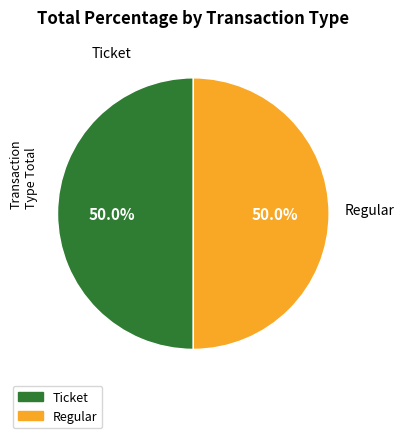

To the nearest percent, what is the average slice percentage?

50%